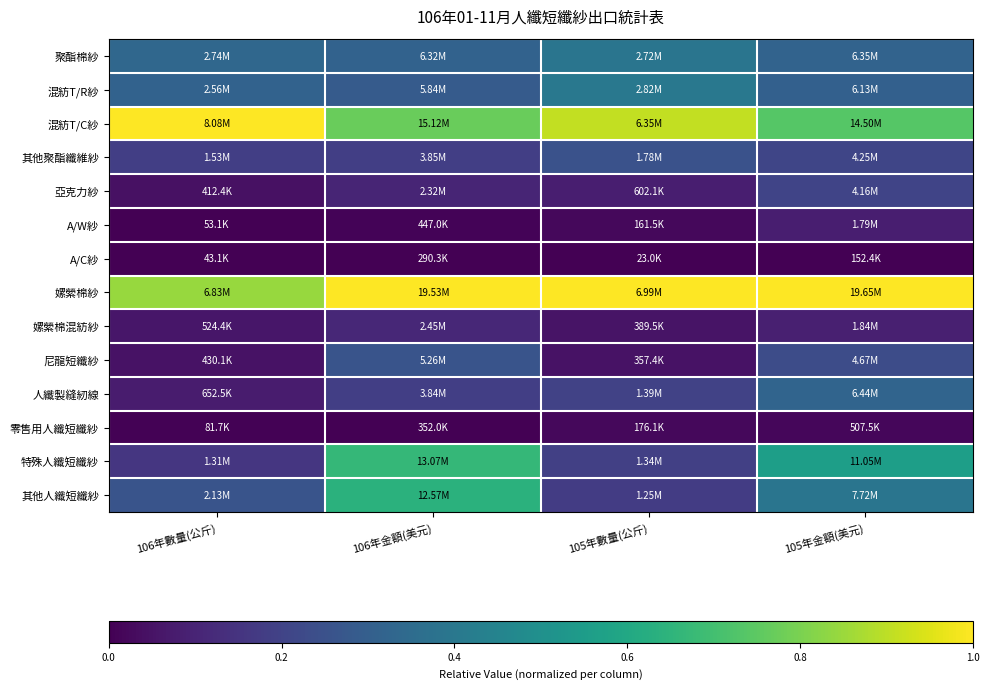

Count the number of data series in this chart.

14